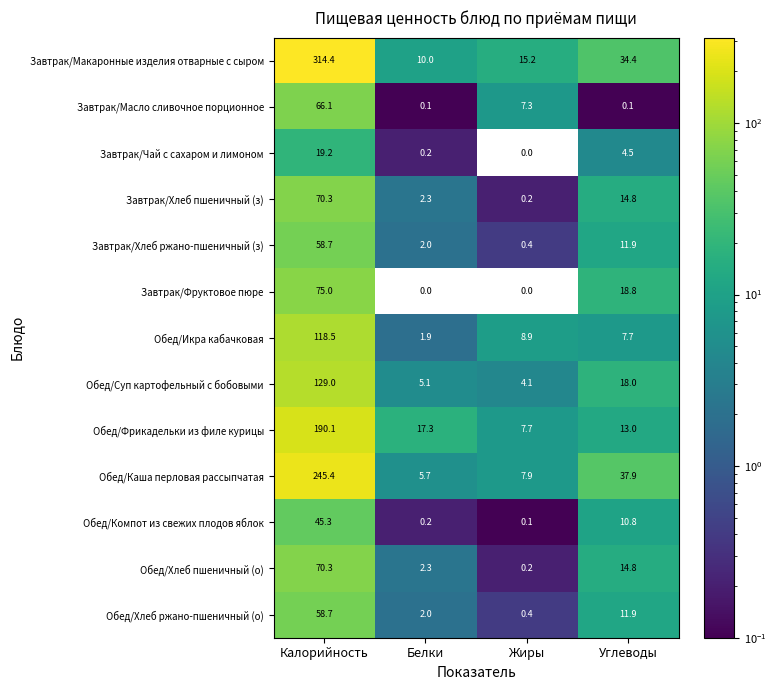

Which series has the widest spread of values?

Завтрак/Макаронные изделия отварные с сыром